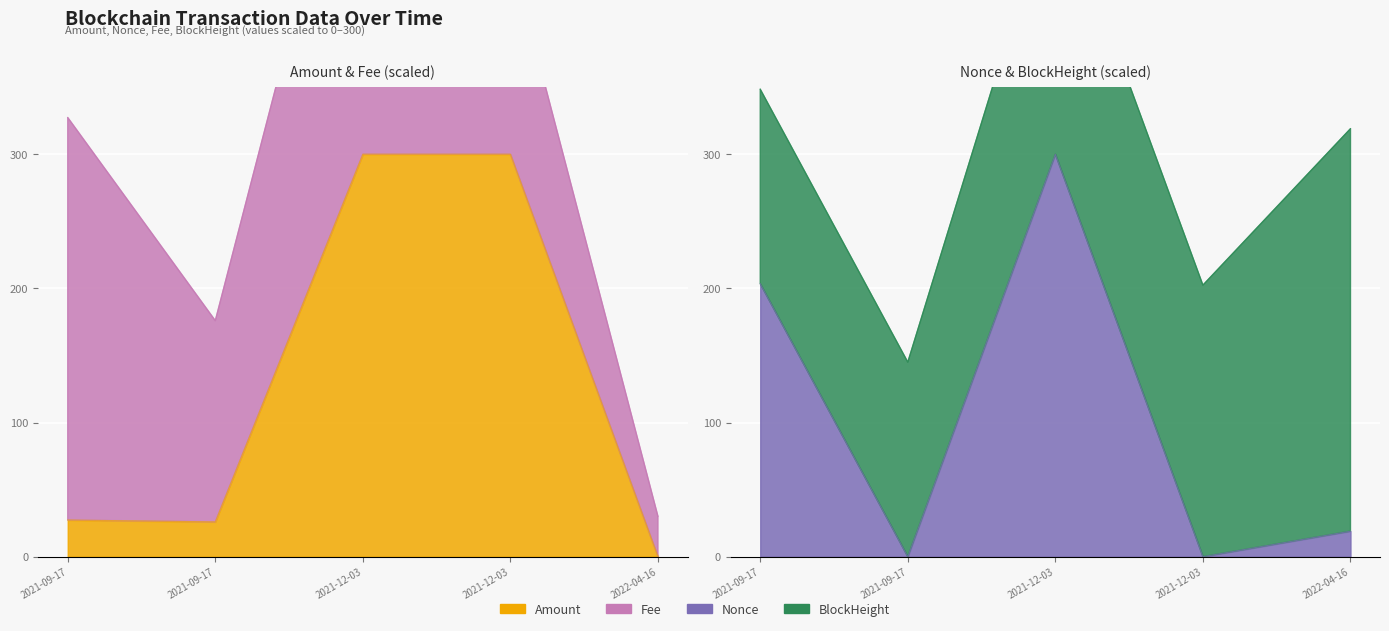

What is the average value of the Nonce series?

104.5